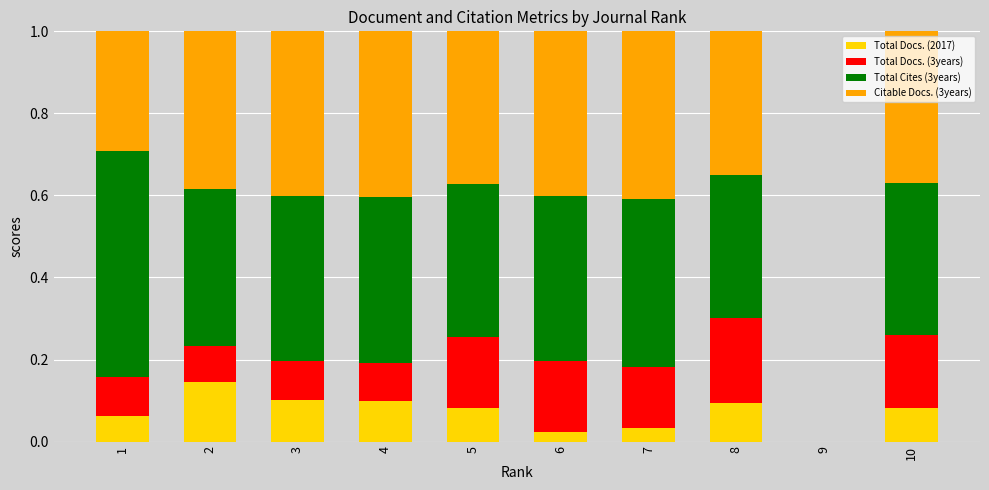

What is the total value across all series at 5?

1.0